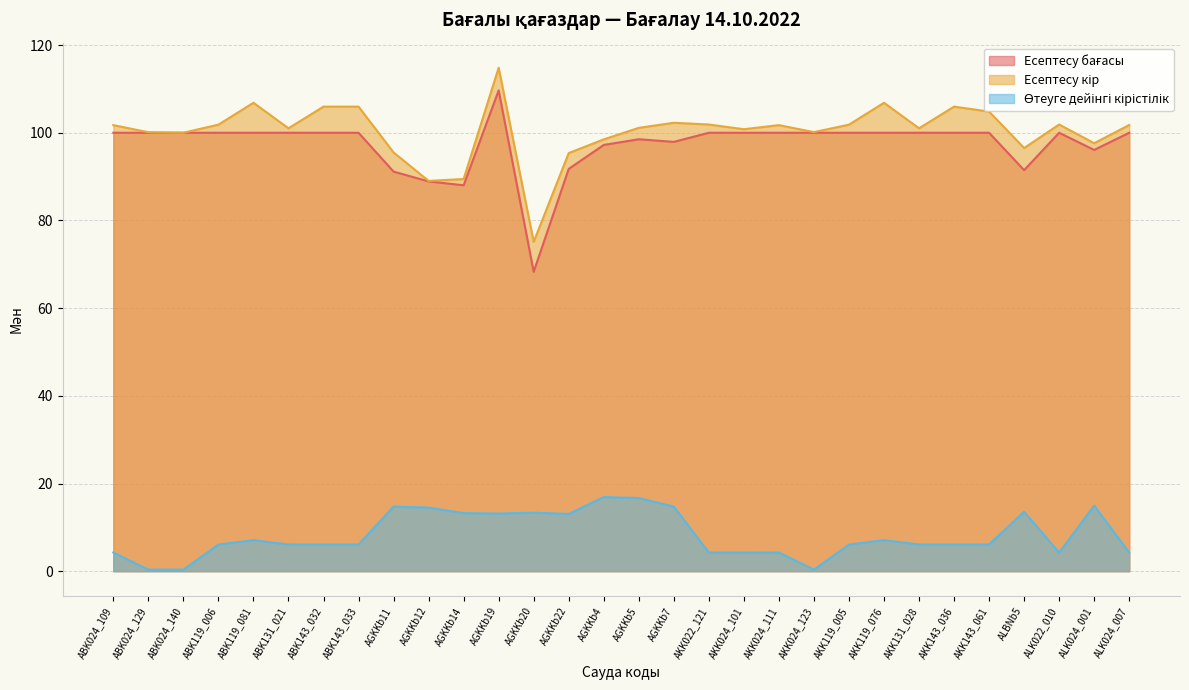

What is the highest value of the Өтеуге дейінгі кірістілік series?

16.9